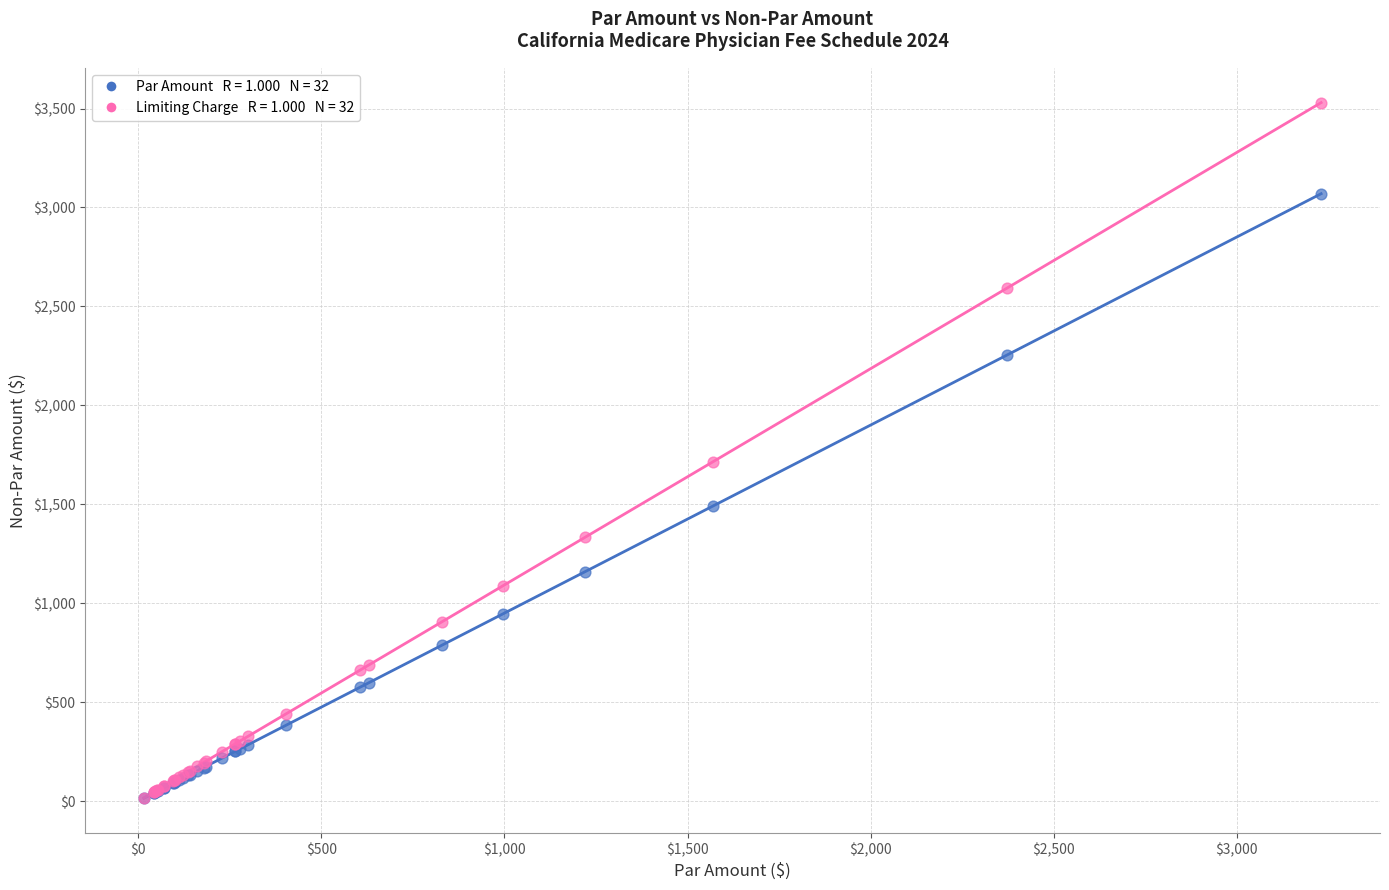

Across all series, what Y value is closest to 1772?

1715.1